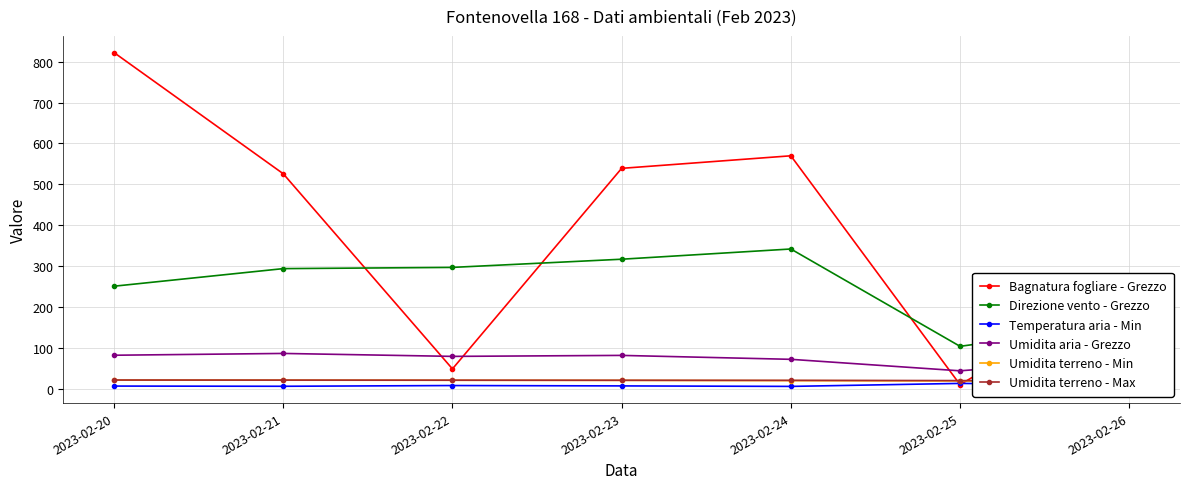

The Direzione vento - Grezzo series shows 104.0 at 2023-02-25. True or false?

True